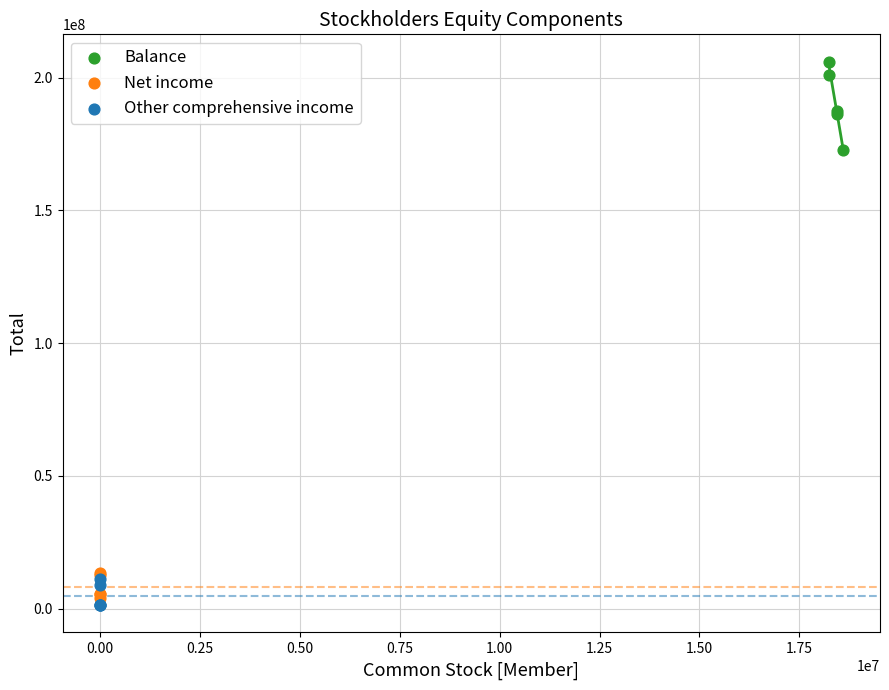

Which series has the largest Y range (max minus min)?

Balance